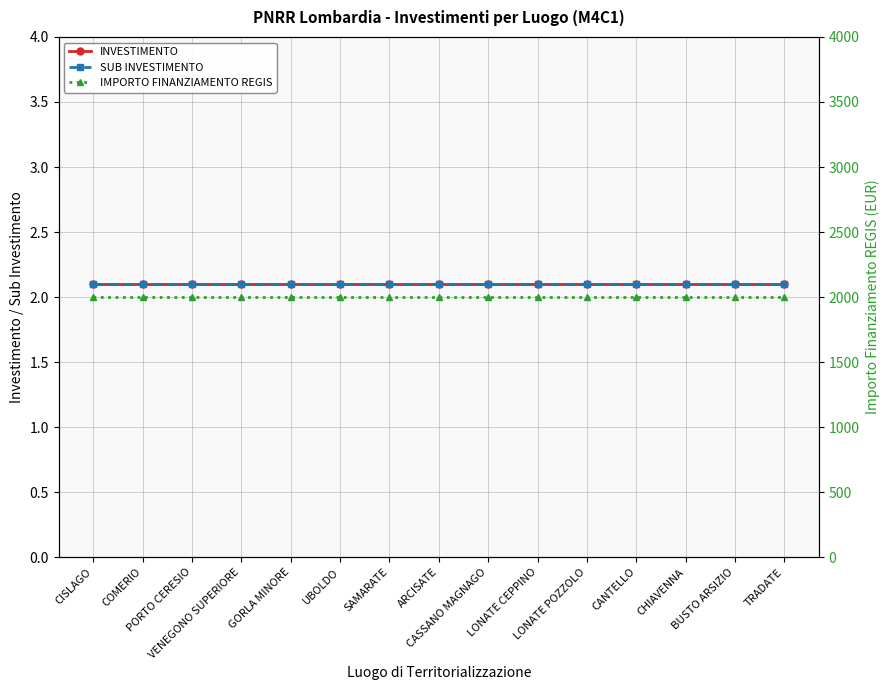

Is it true that INVESTIMENTO equals 1.3 at PORTO CERESIO?

False